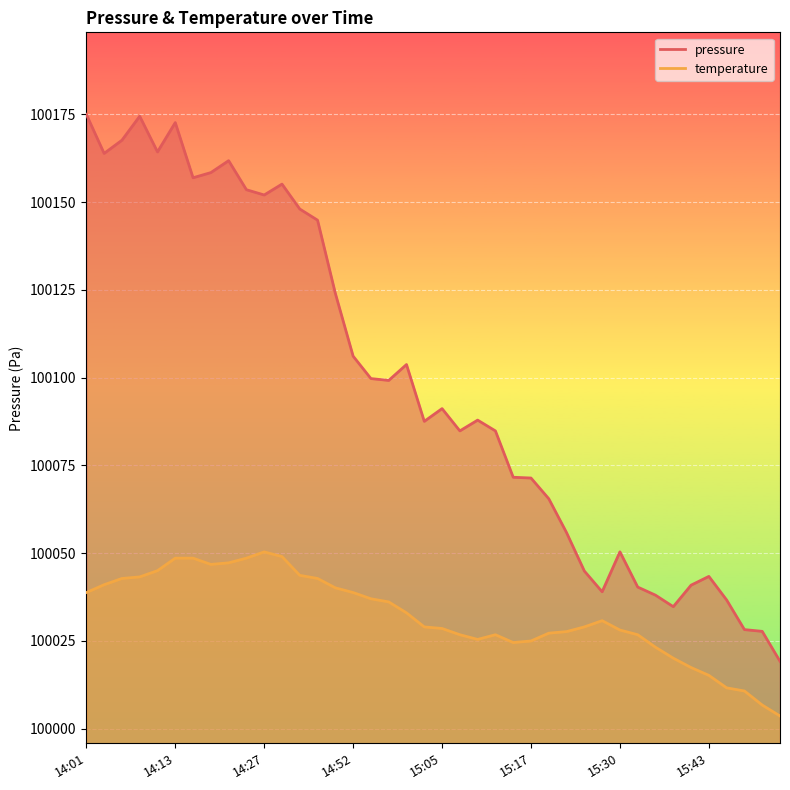

Is the value of temperature at 15:22 greater than the value of pressure at 15:50?

No